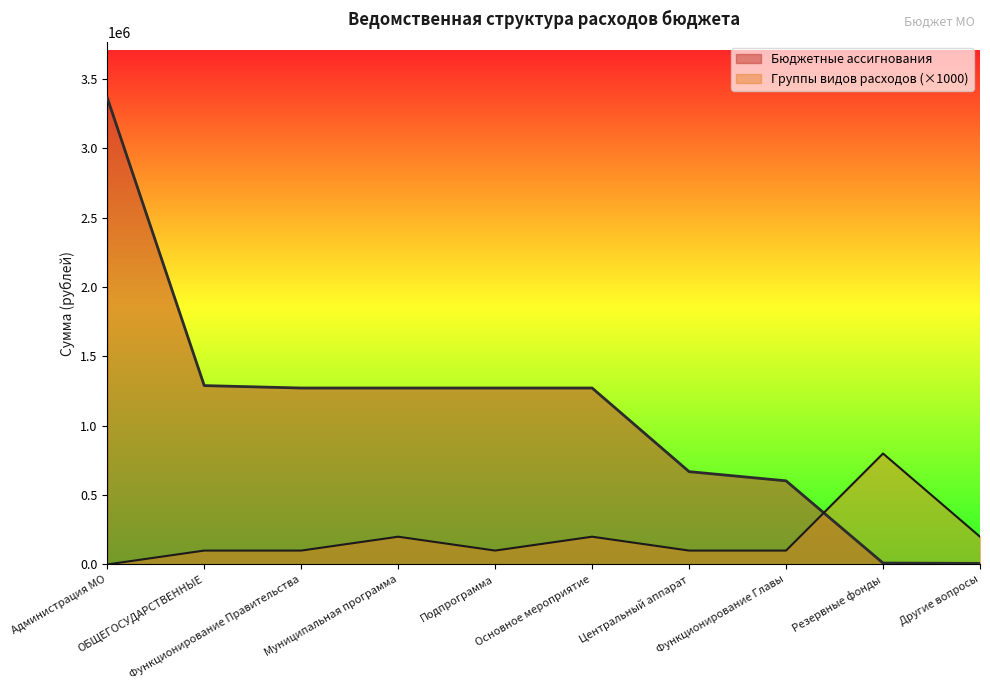

At which category is the sum across all series the highest?

Администрация МО